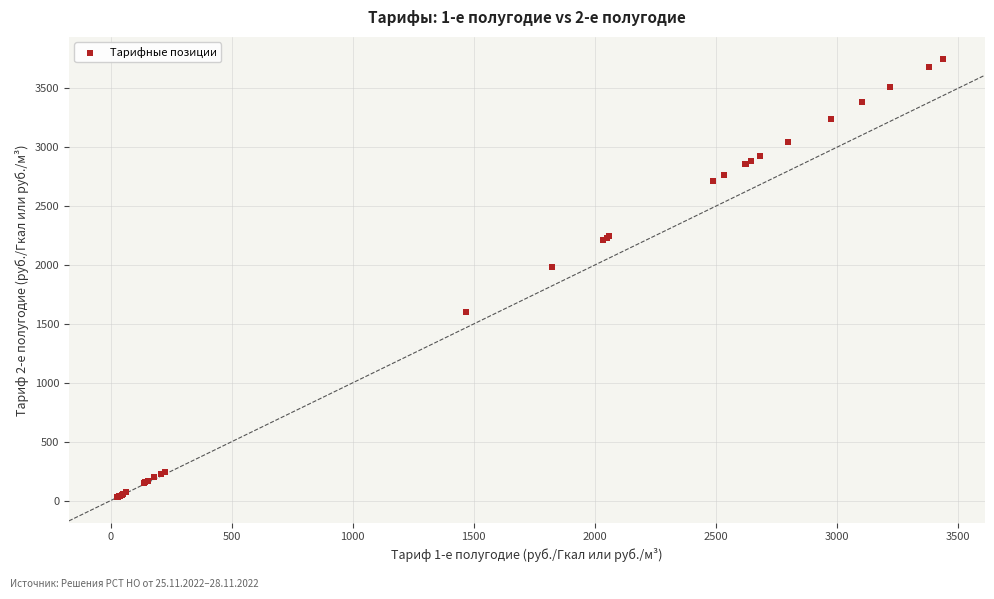

What Y value in the scatter plot is closest to 1888?

1987.0